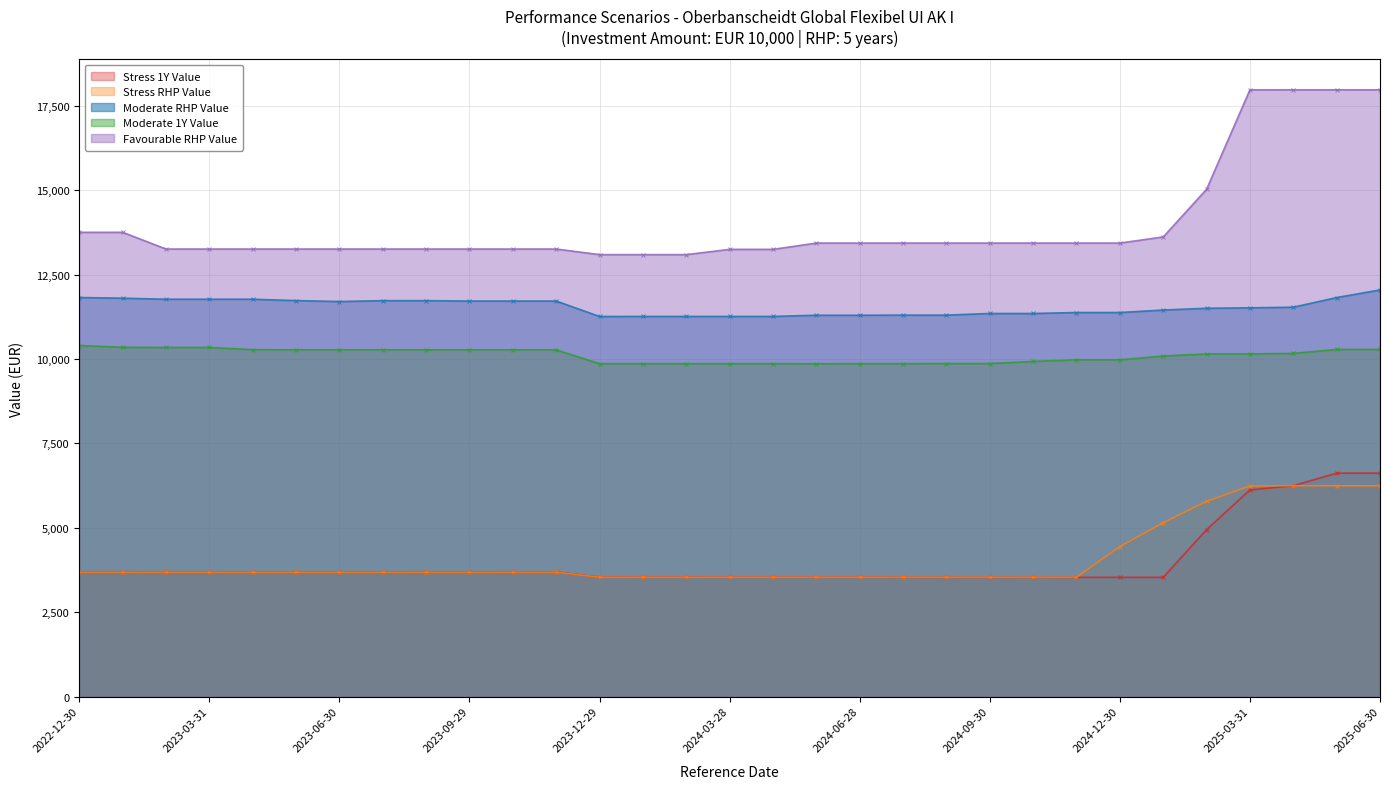

True or false: Favourable RHP Value and Stress RHP Value intersect in this chart.

False